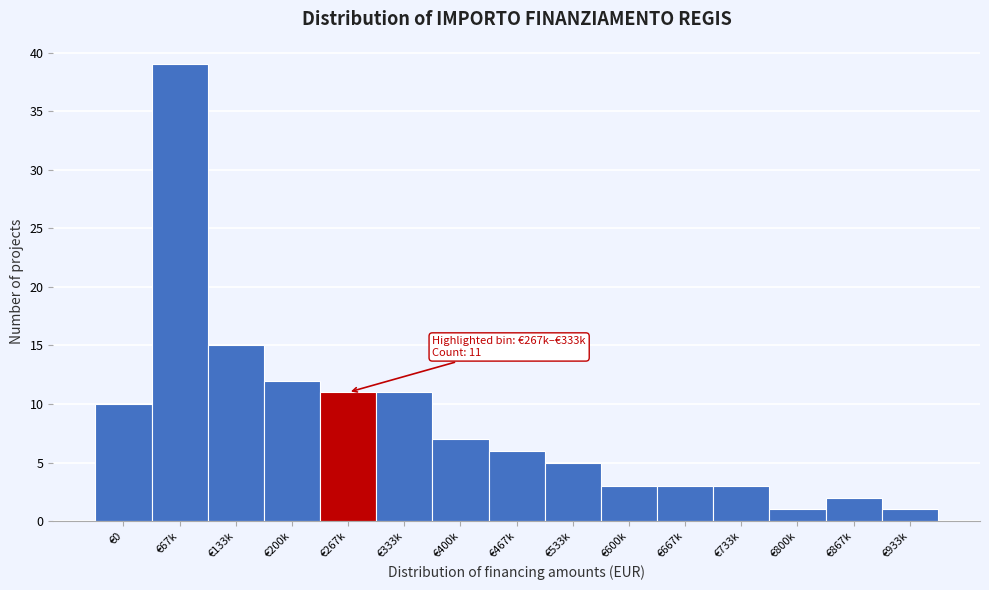

Reading left to right, transcribe all the data shown in this chart.

€0=10	€67k=39	€133k=15	€200k=12	€267k=11	€333k=11	€400k=7	€467k=6	€533k=5	€600k=3	€667k=3	€733k=3	€800k=1	€867k=2	€933k=1